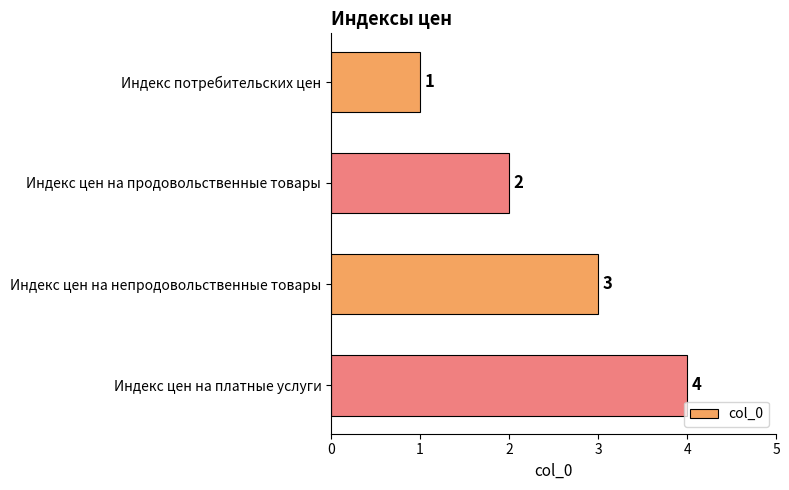

The value at Индекс потребительских цен is 2. True or false?

False